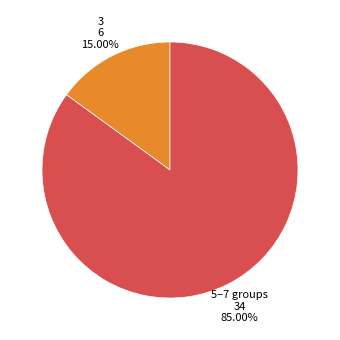

Which has a higher value, 3 or 5–7 groups?

5–7 groups